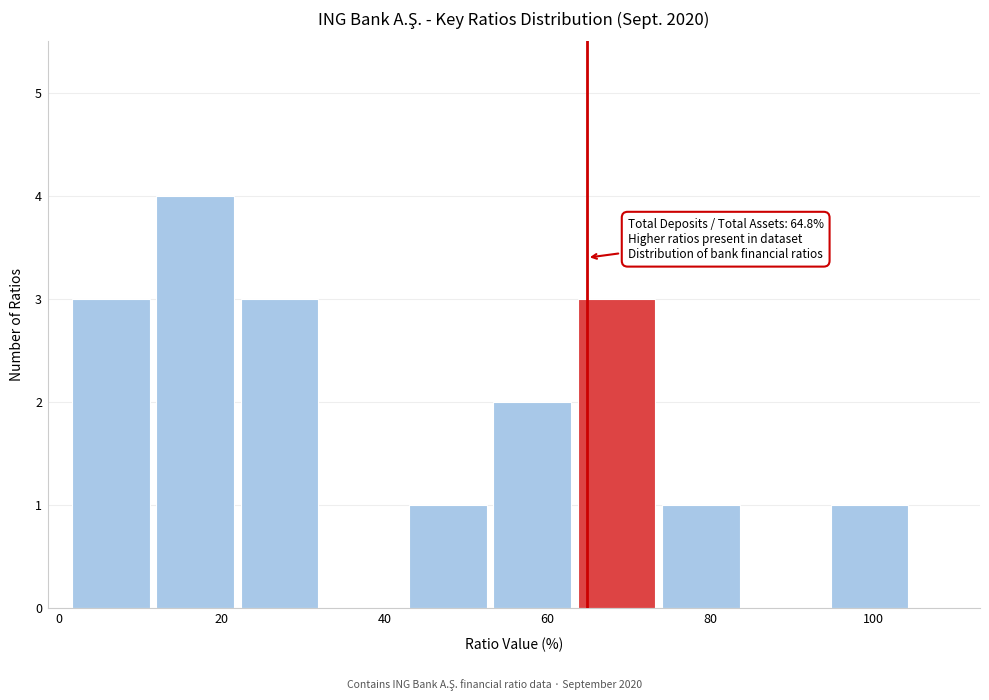

Which range on the x-axis has the tallest bar?

12 to 22